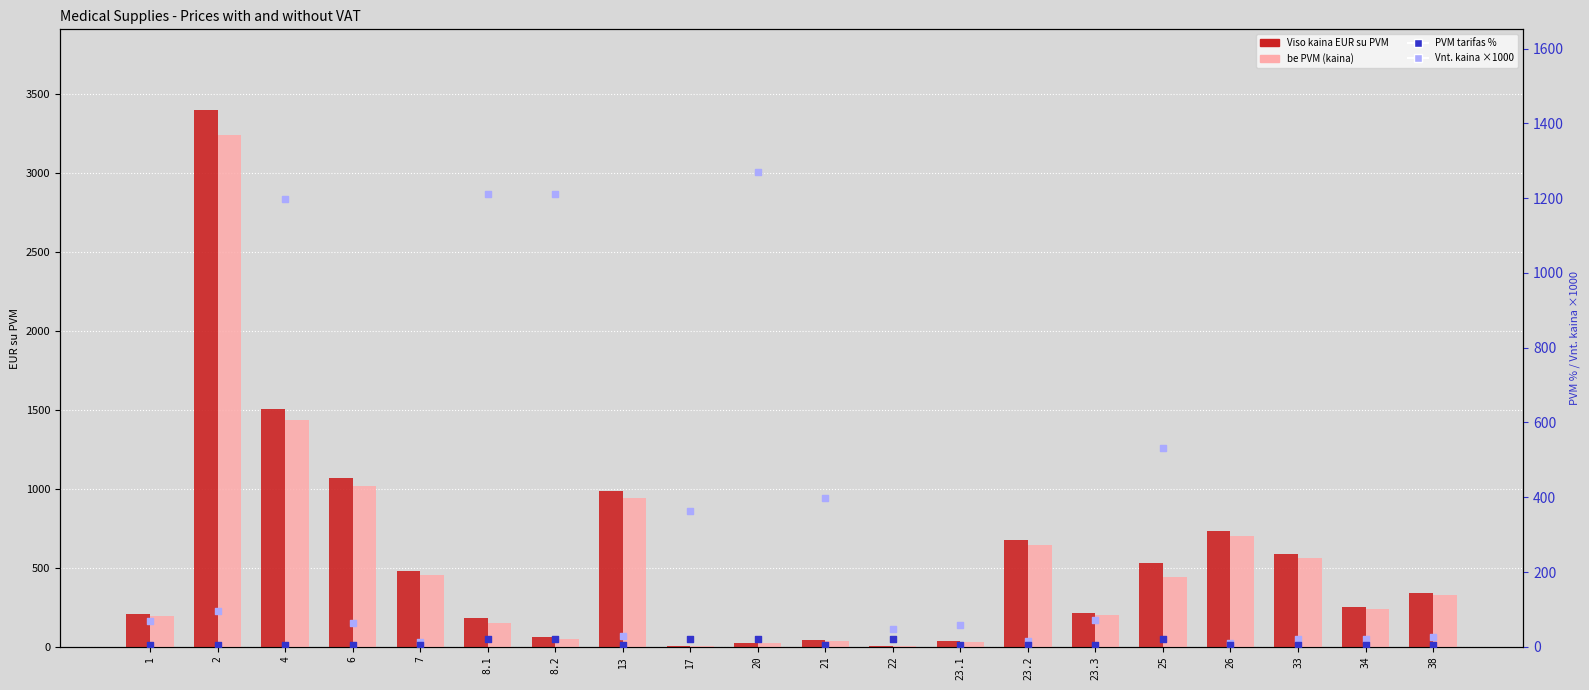

Is the value of Viso kaina EUR su PVM at 20 greater than the value of be PVM (kaina) at 8.2?

No